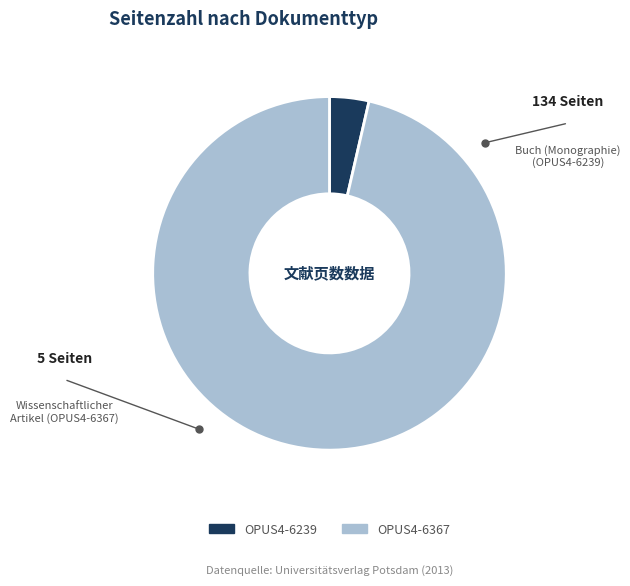

Is there any slice that represents more than half of the pie?

Yes